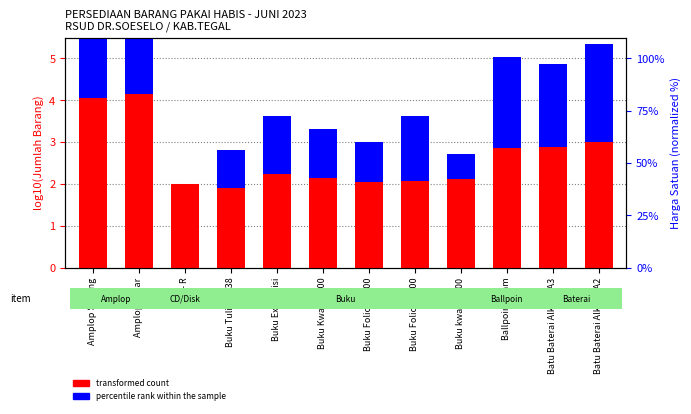

How many distinct data groups are displayed?

2